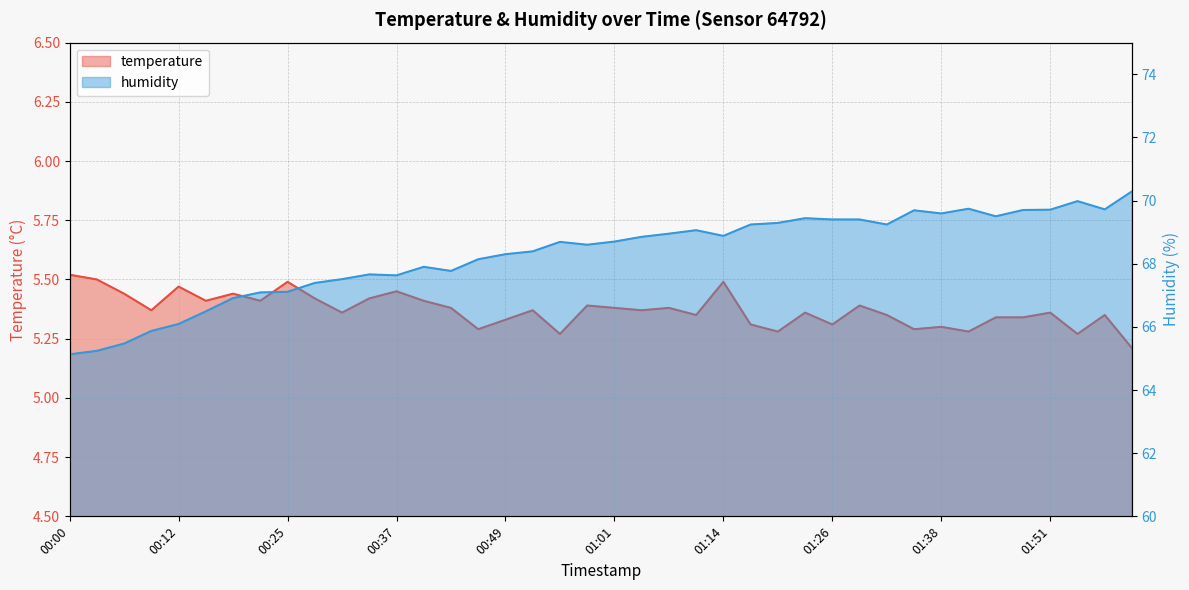

How many series are shown in this chart?

2